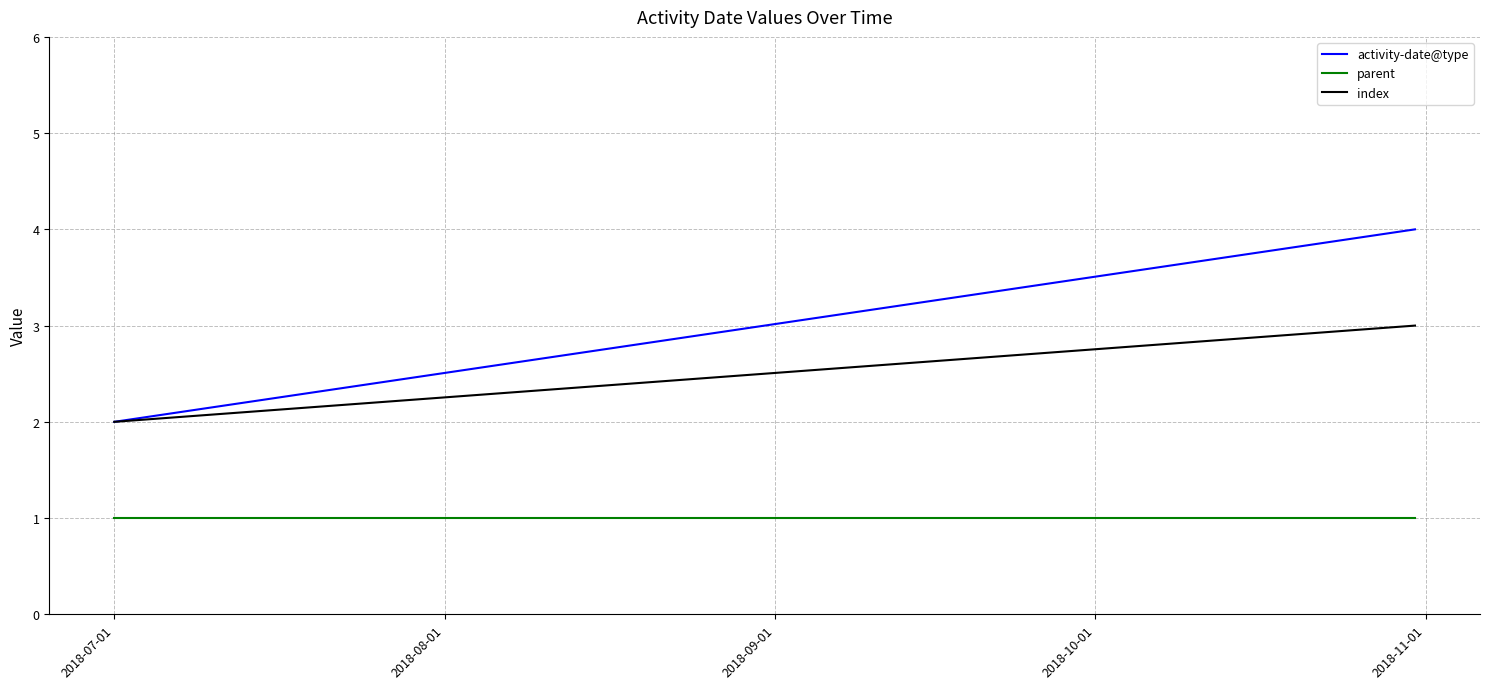

Reading left to right, list all the values displayed in this chart.

activity-date@type: 2	4
parent: 1	1
index: 2	3